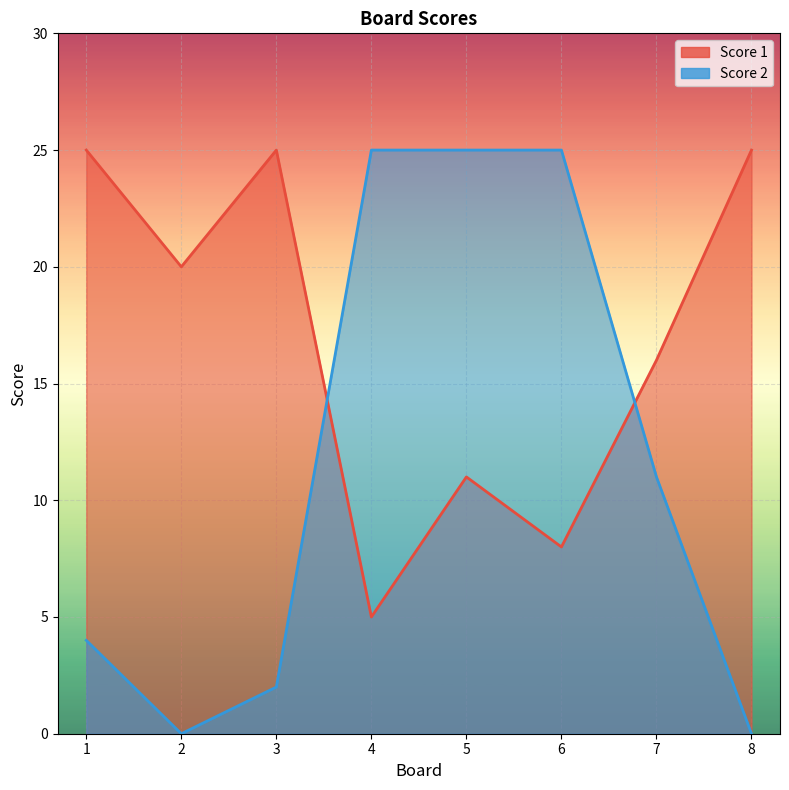

Where does the Score 1 series first go above 20?

1